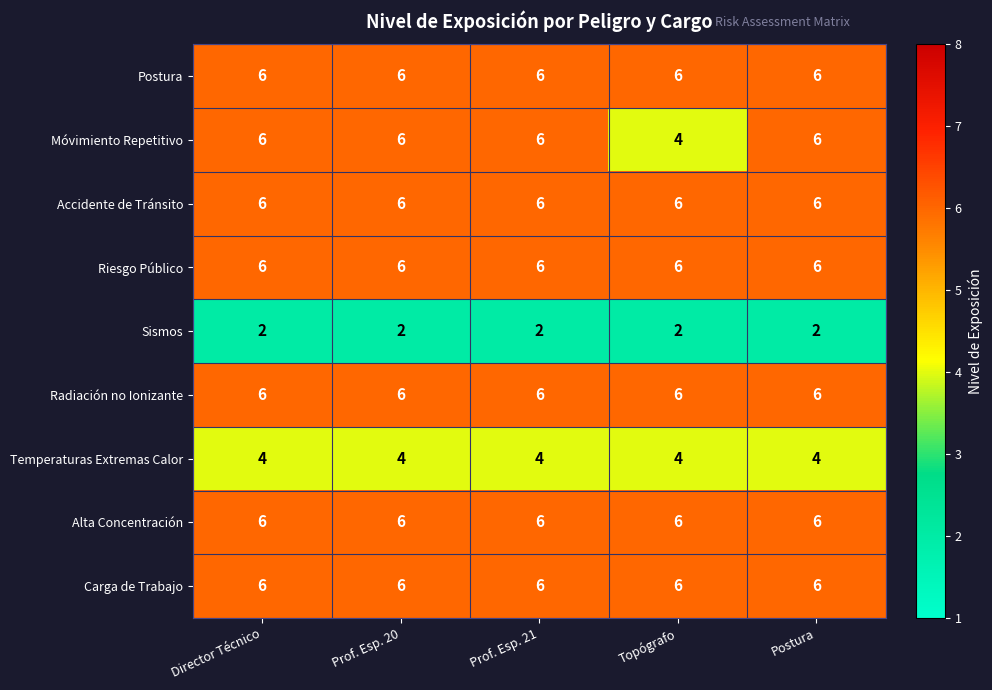

The Carga de Trabajo series shows 1 at Director Técnico. True or false?

False